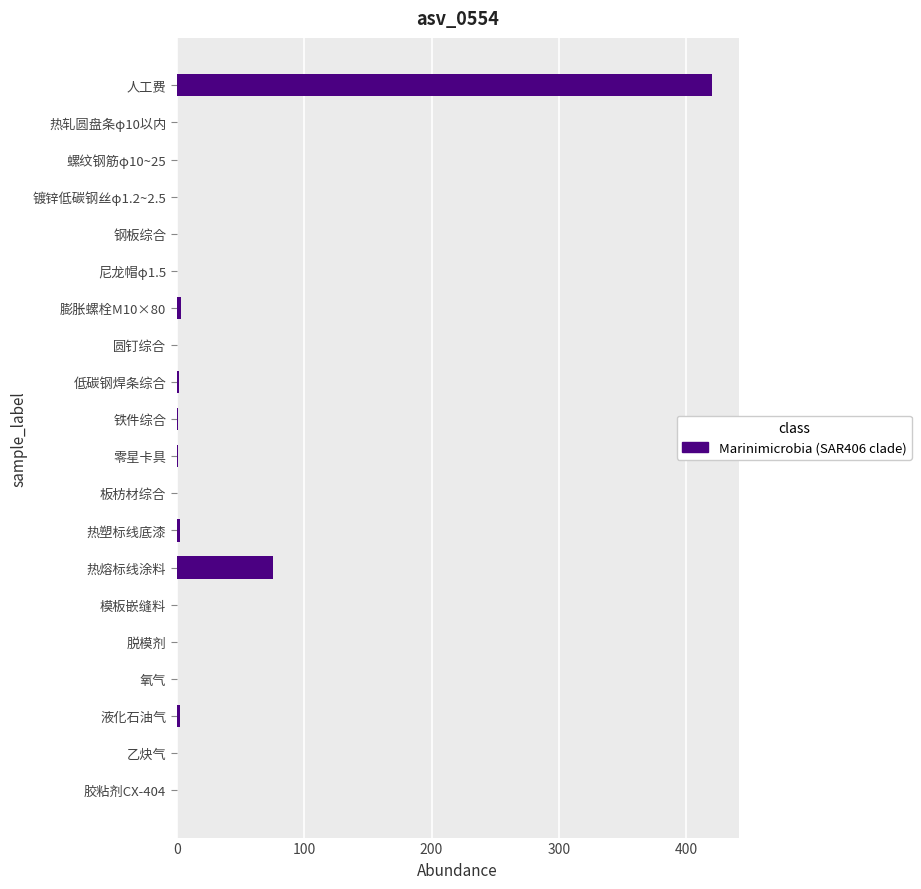

What is the maximum value shown in the chart?

420.0